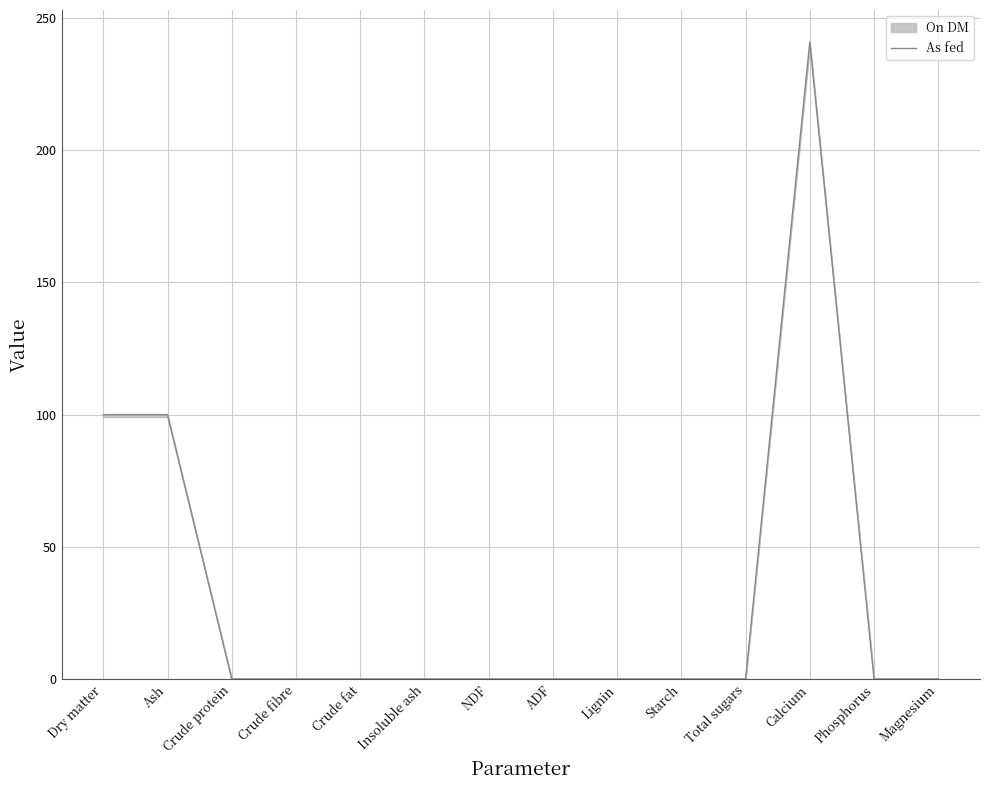

What is the difference between the maximum and minimum values?

241